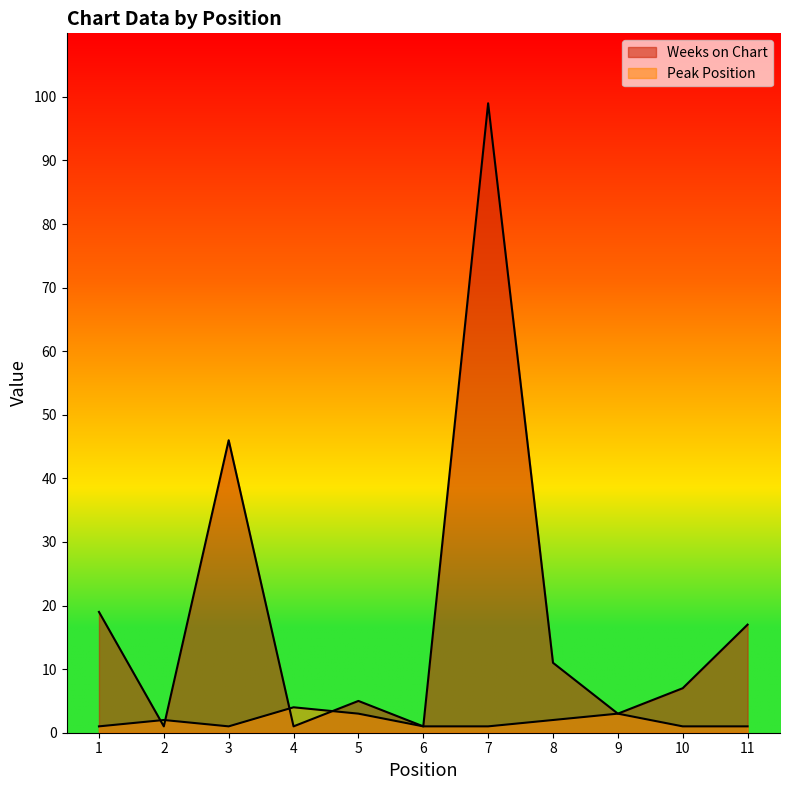

What is the total value across all series at 4?

5